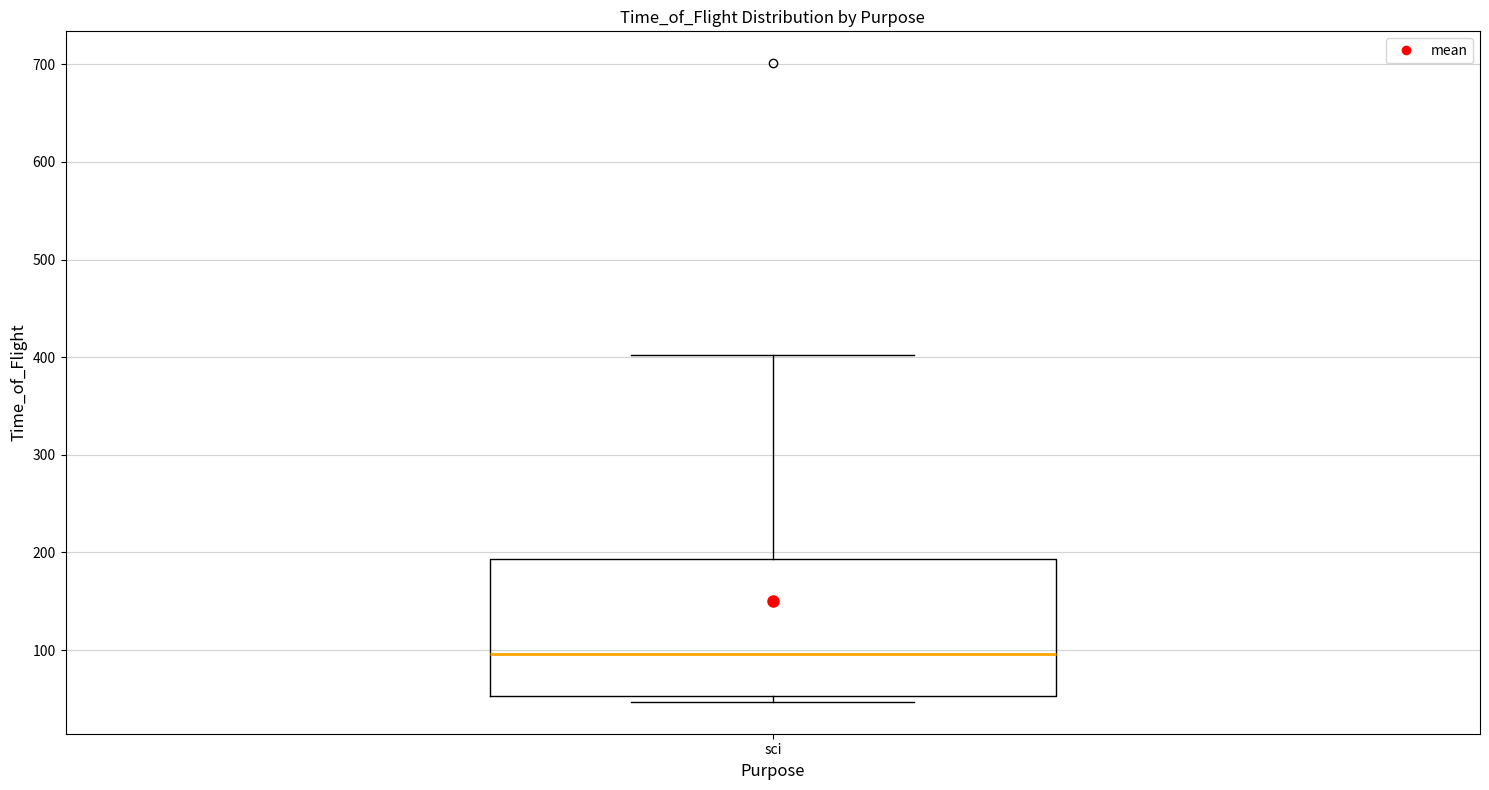

Where does the median line of the box for sci sit on the y-axis? The values are not printed on the chart, so give them approximately, as read against the axis.

100